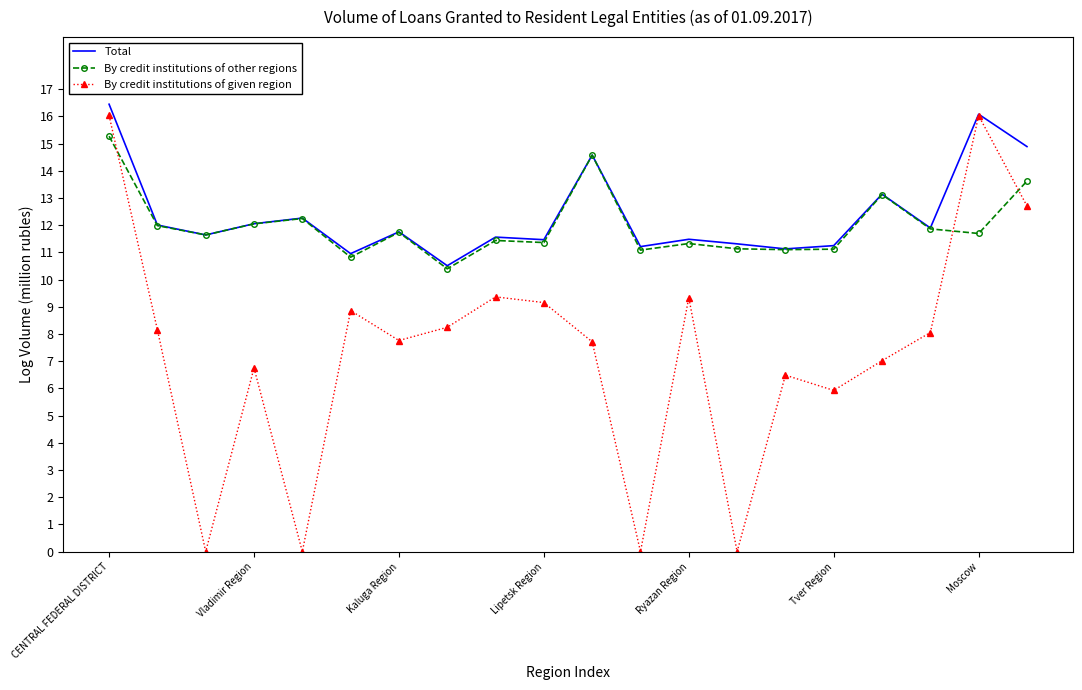

What is the maximum value for By credit institutions of given region?

16.0